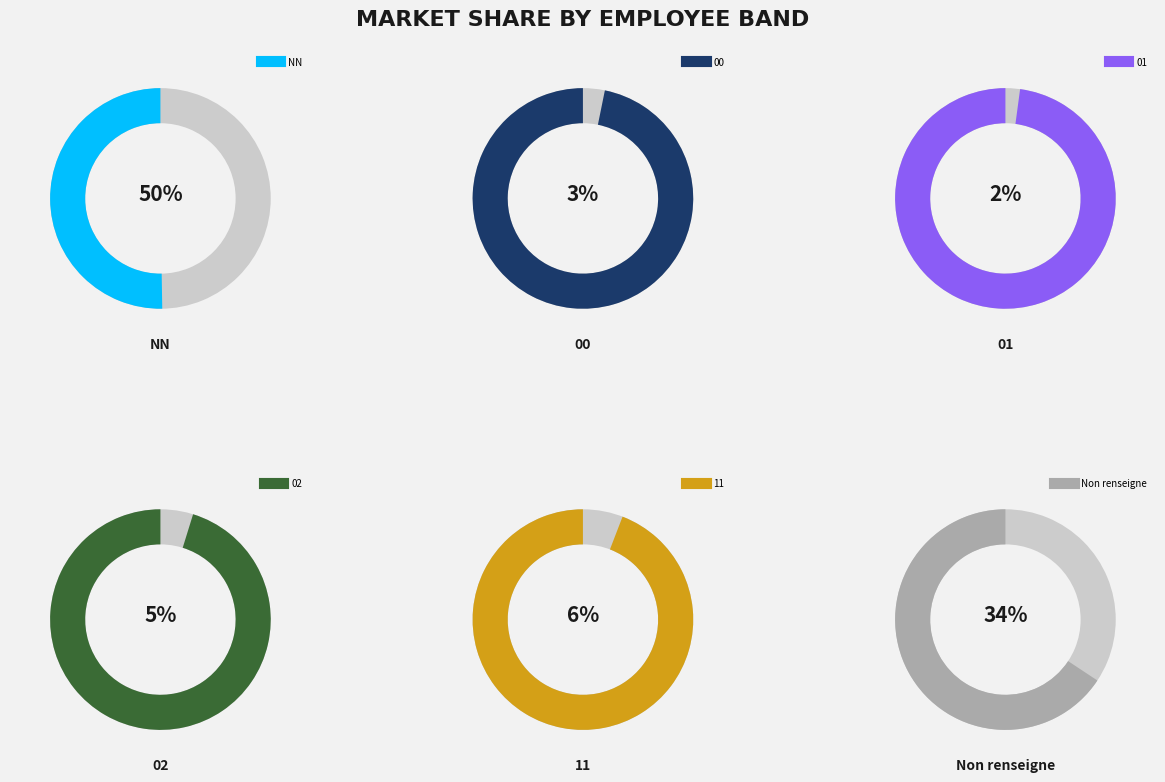

How much of the chart is everything except 00?

96.8%